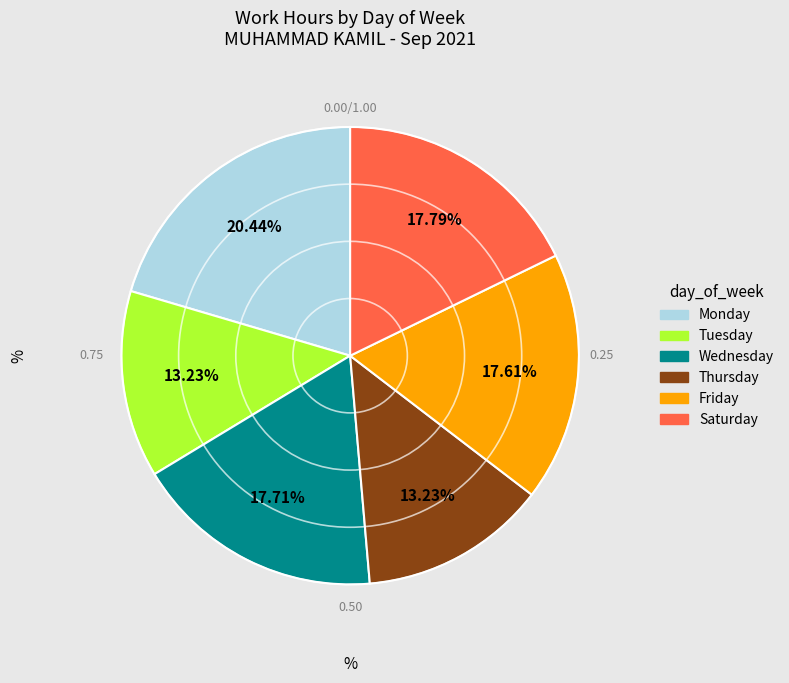

Does any single category account for the majority?

No